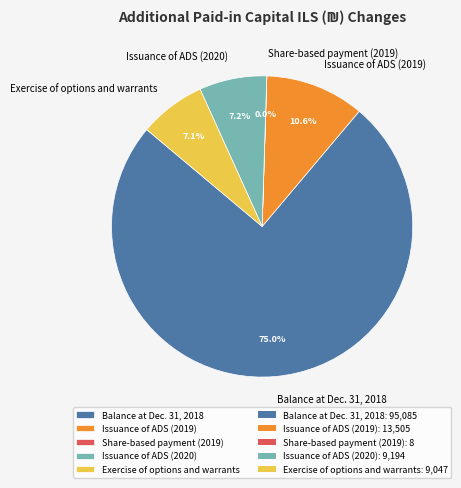

To the nearest percent, what is the average slice percentage?

20%